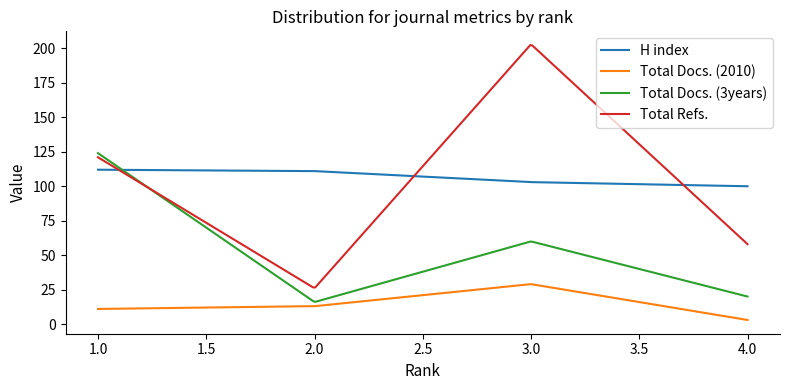

True or false: H index and Total Docs. (2010) cross at least once.

False